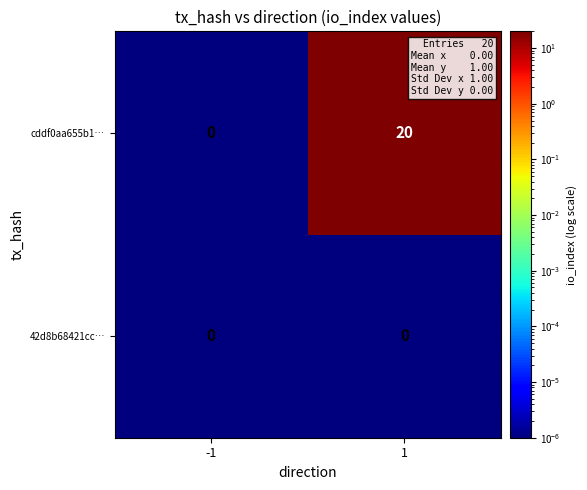

True or false: cddf0aa655b1… has a value of 8 at 1.

False